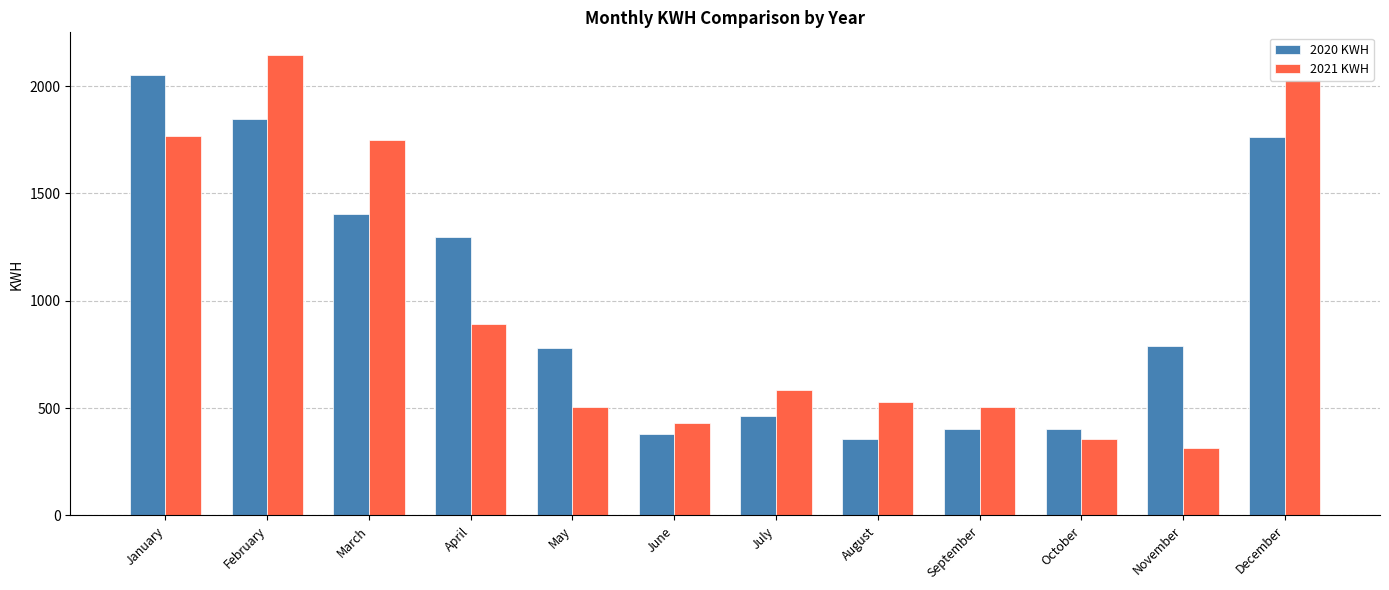

What value does the 2020 KWH series have at August?

357